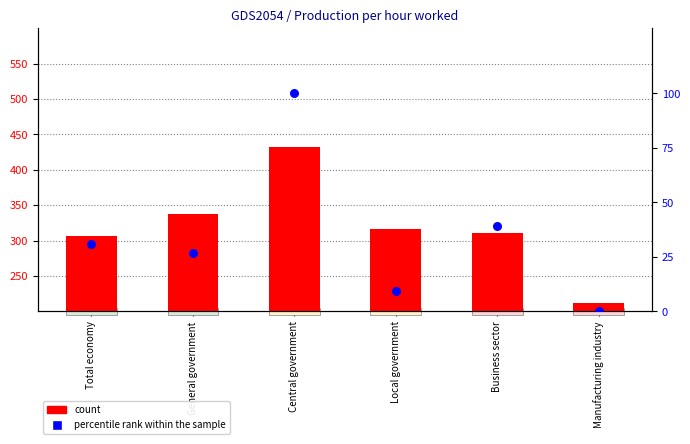

What is the total value across all series at Manufacturing industry?

212.5